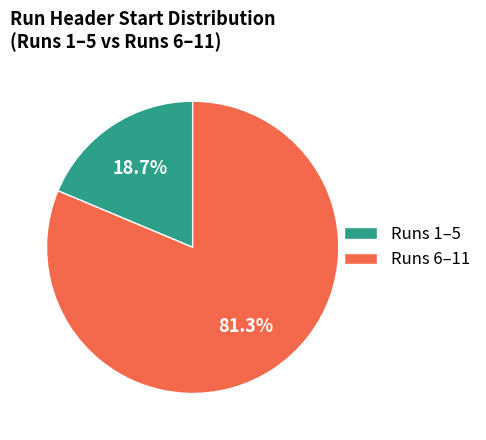

Count the number of slices in the pie.

2